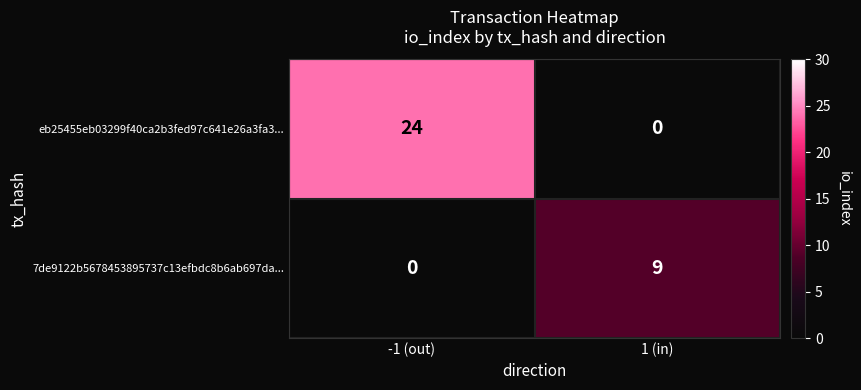

Which series has the largest range (max minus min)?

eb25455eb03299f40ca2b3fed97c641e26a3fa3...